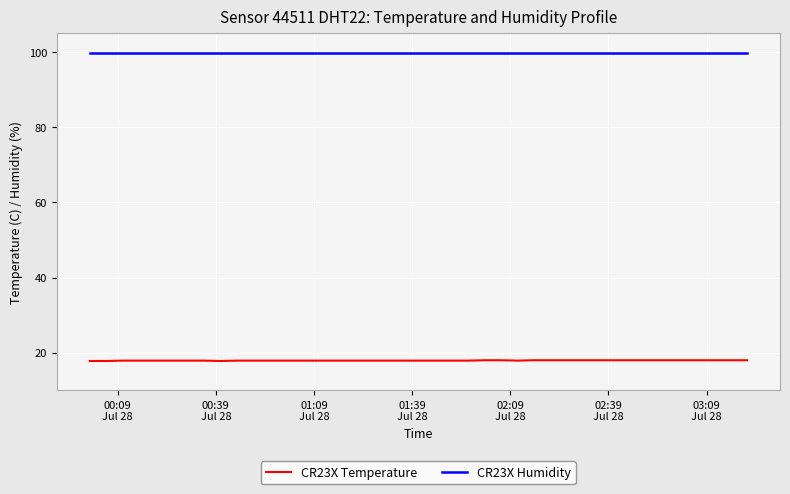

True or false: CR23X Humidity and CR23X Temperature cross at least once.

False